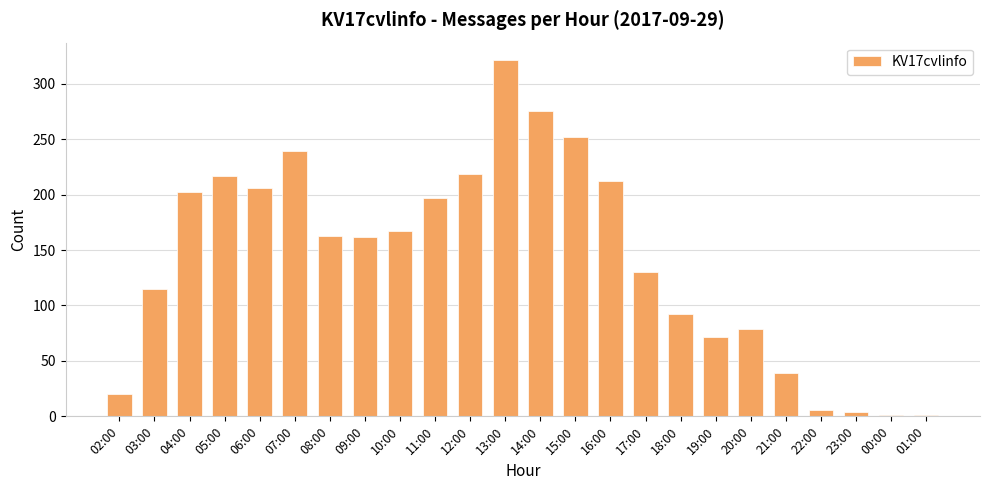

True or false: the data shows 130 at 17:00.

True